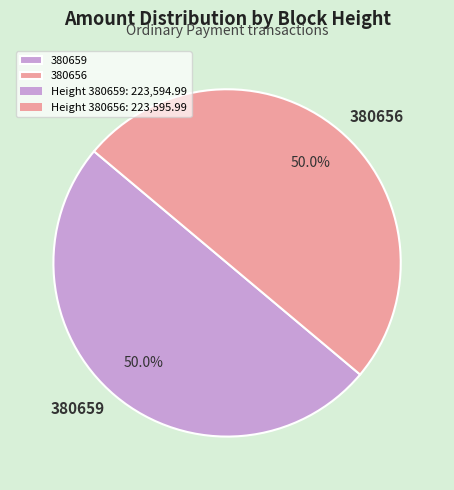

Approximately how many times larger is the value at 380659 compared to 380656?

1.0